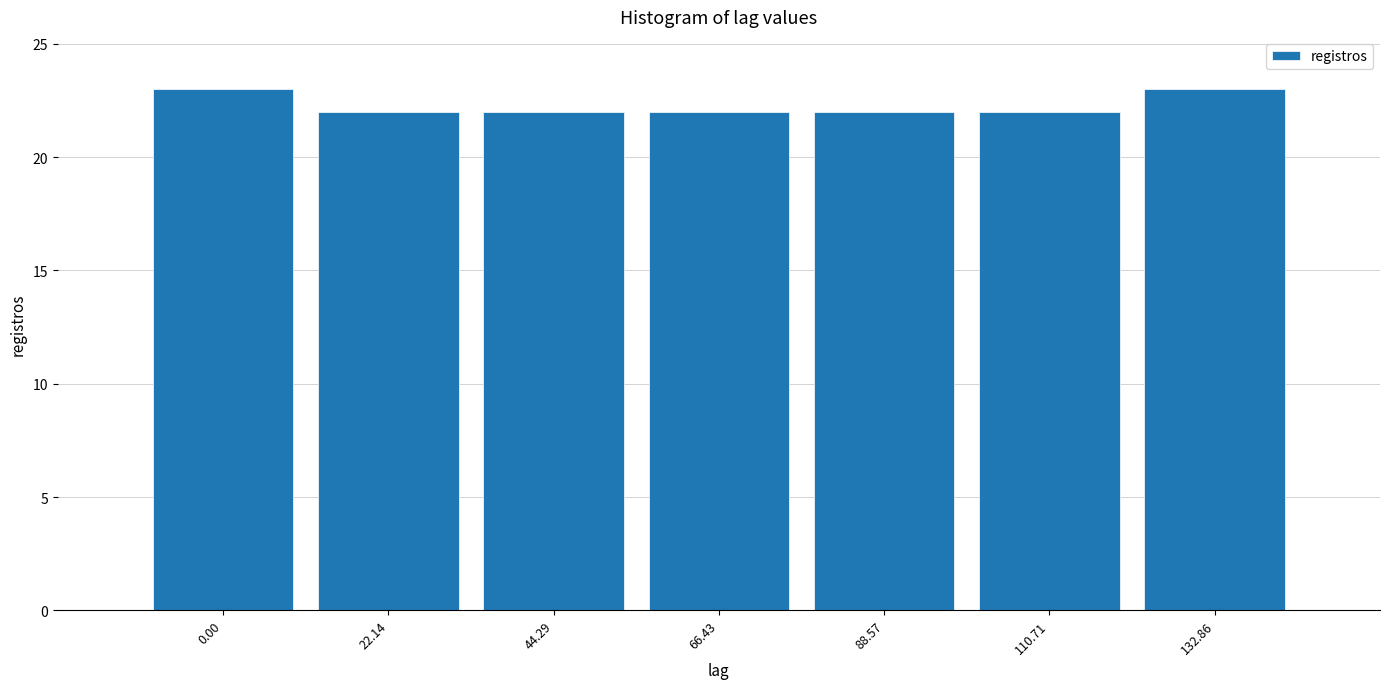

Reading left to right, list all the values displayed in this chart.

23	22	22	22	22	22	23